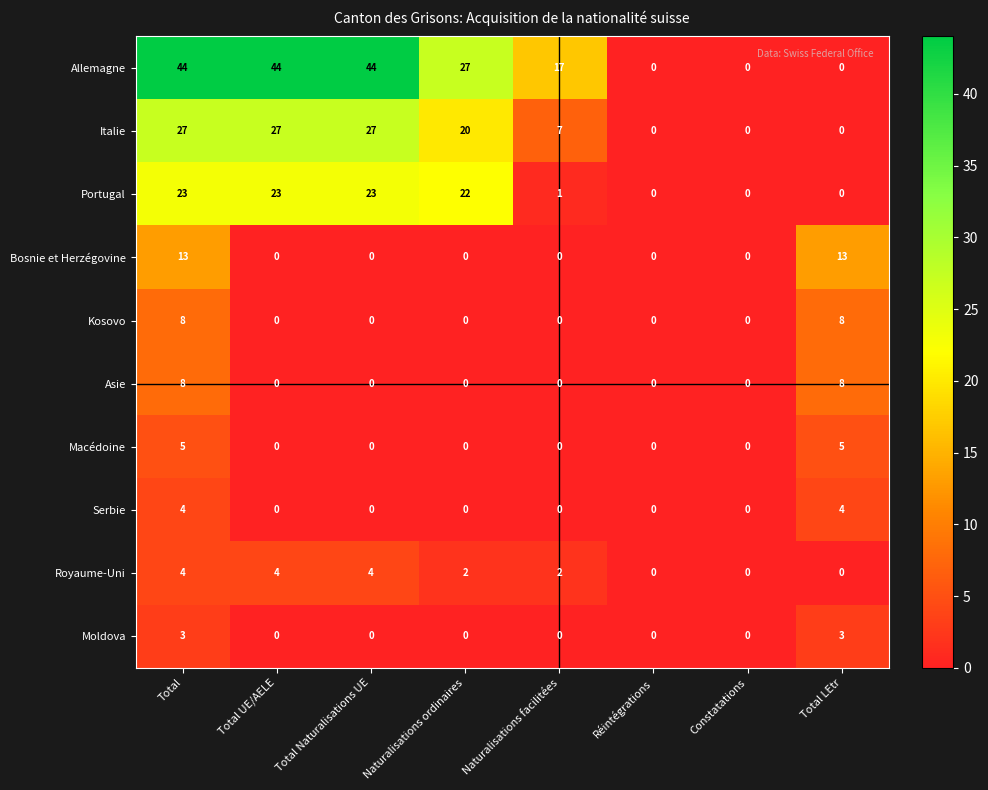

The Asie series shows 0 at Constatations. True or false?

True